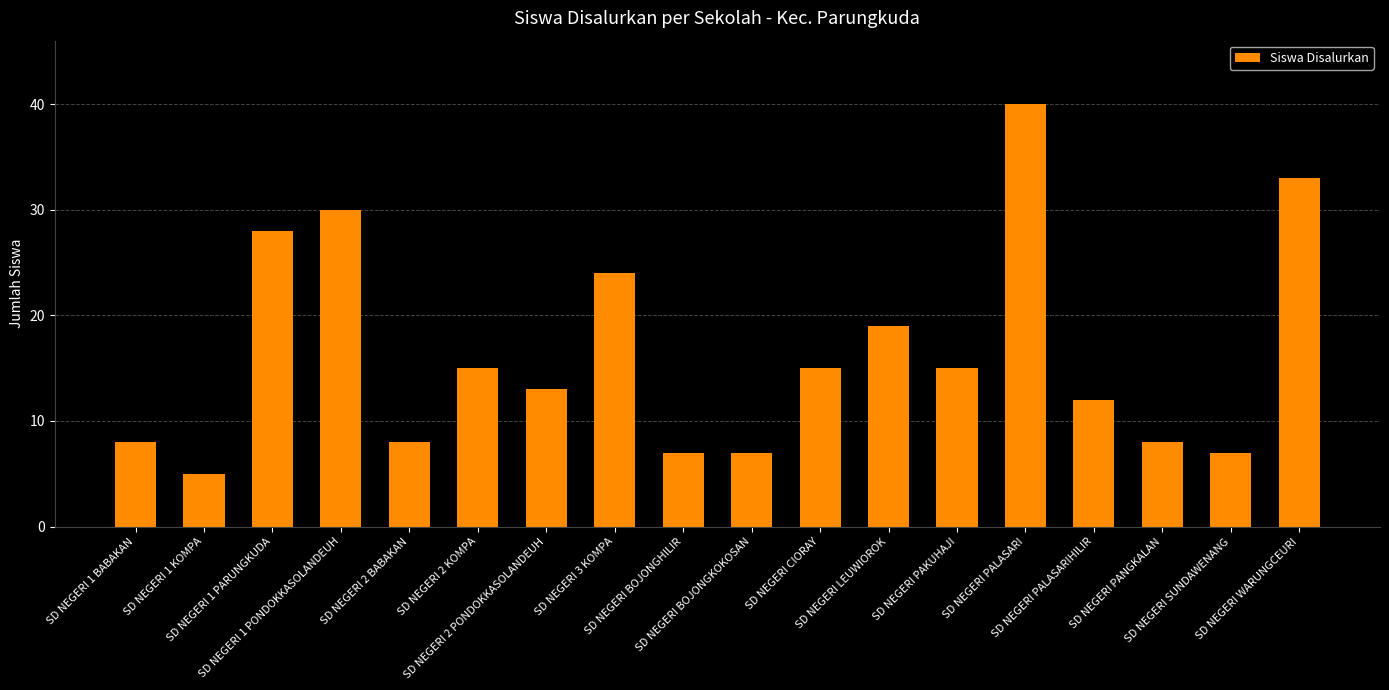

What is the change in value from SD NEGERI 2 PONDOKKASOLANDEUH to SD NEGERI PAKUHAJI?

+2